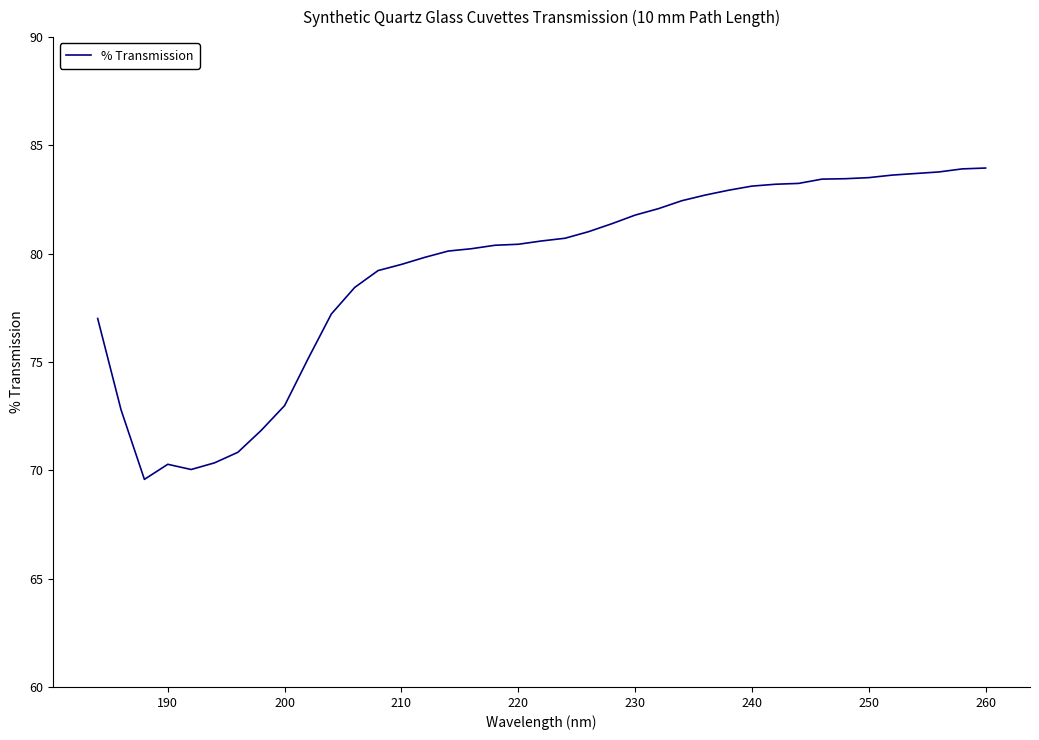

What is the difference between the maximum and minimum values?

14.4